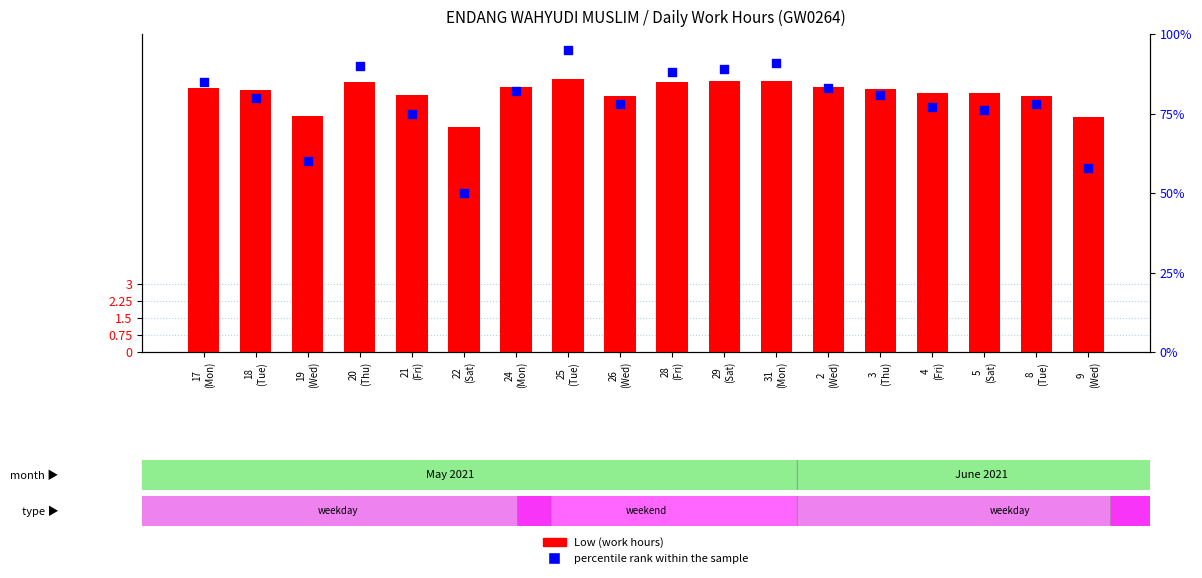

At which category is the sum across all series the highest?

25
(Tue)